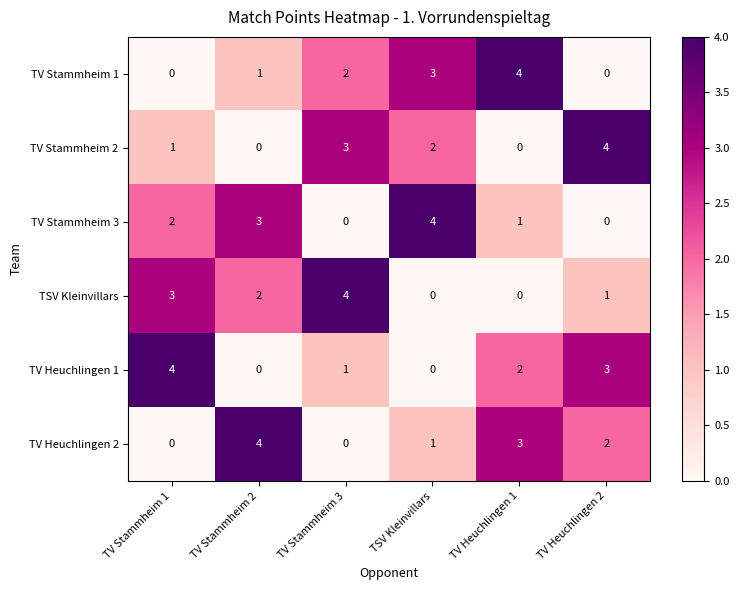

What is the difference between the second highest and second lowest values in the TSV Kleinvillars series?

3